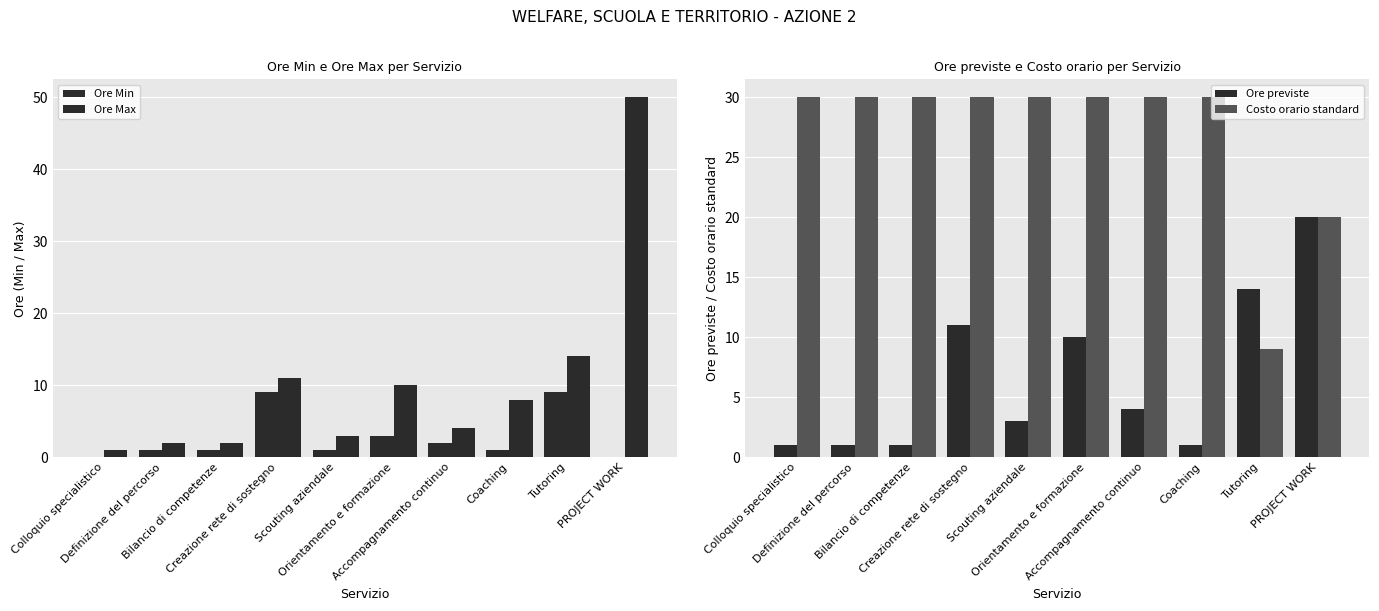

True or false: Ore Min has a value of 2 at Accompagnamento continuo.

True